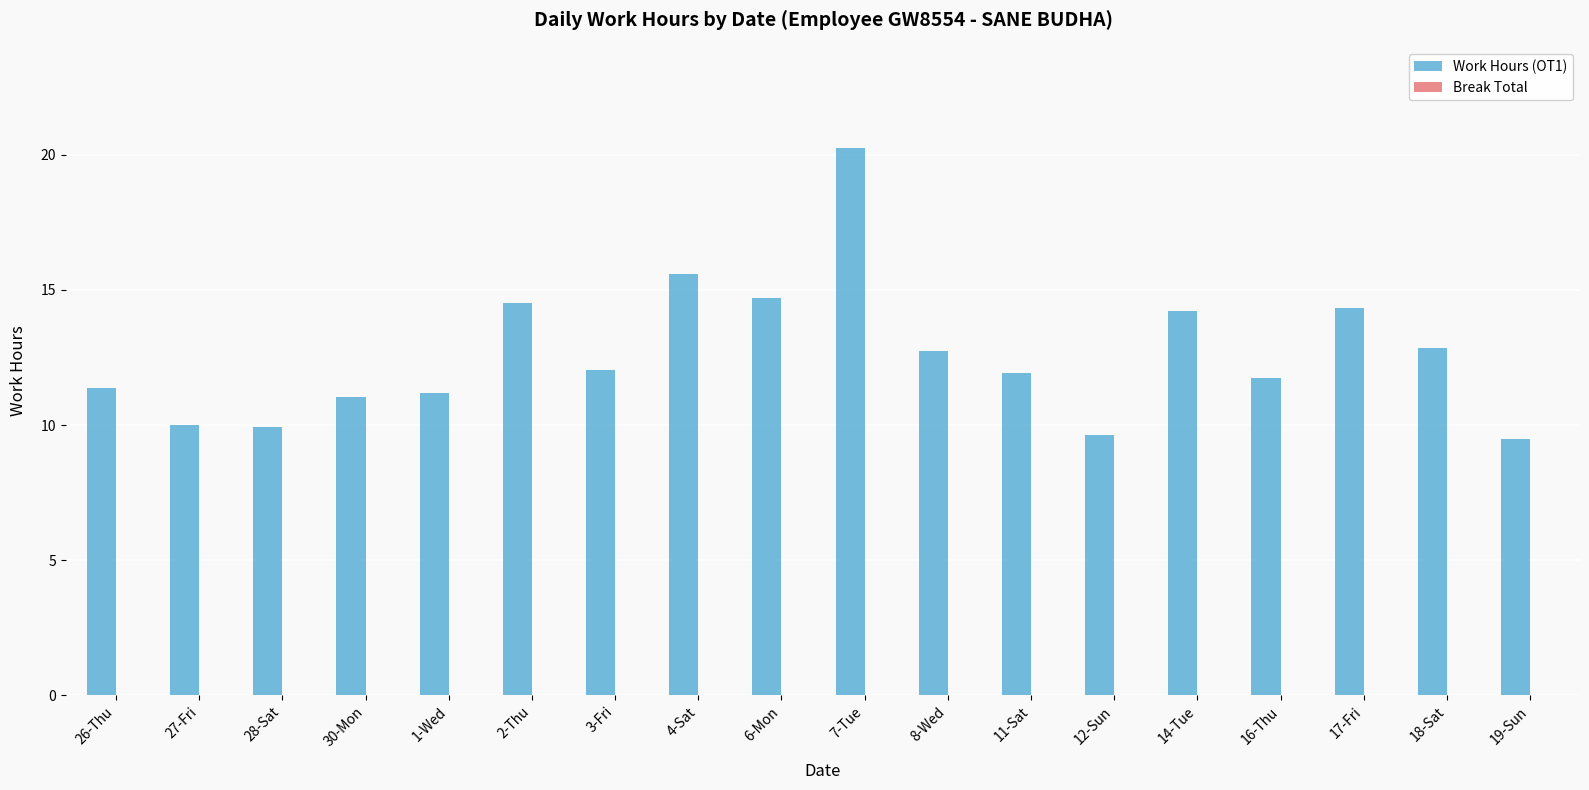

True or false: the data shows 12.8 at 18-Sat.

True